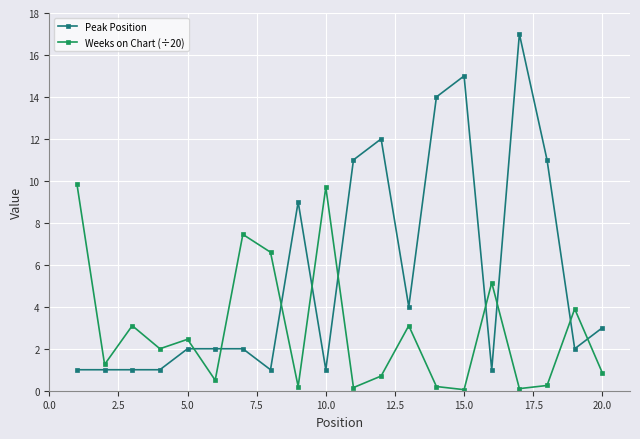

What is the value of the Peak Position point at the 2nd from the left?

1.0